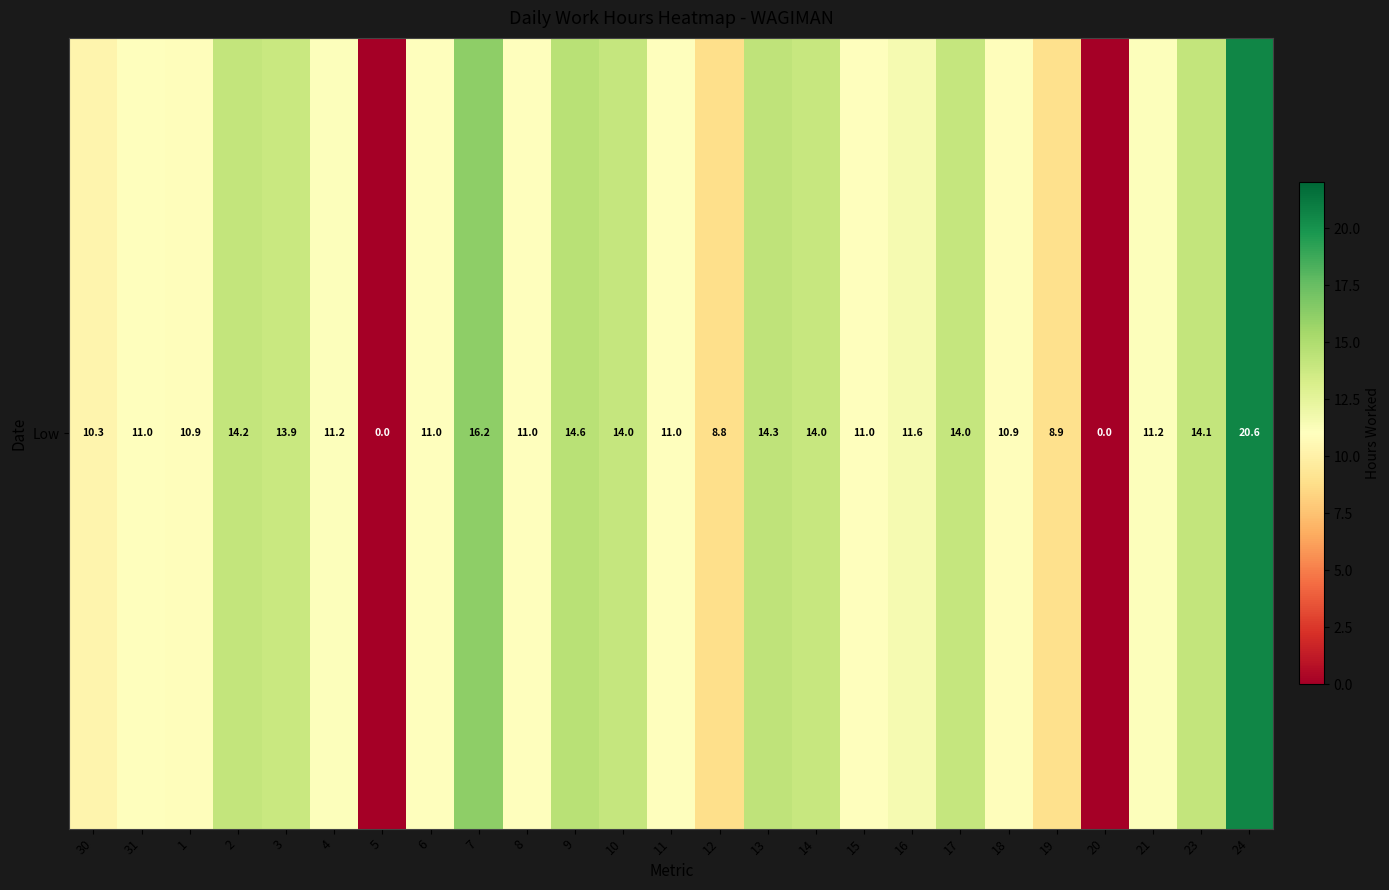

At which category does the chart reach its peak across all series?

24